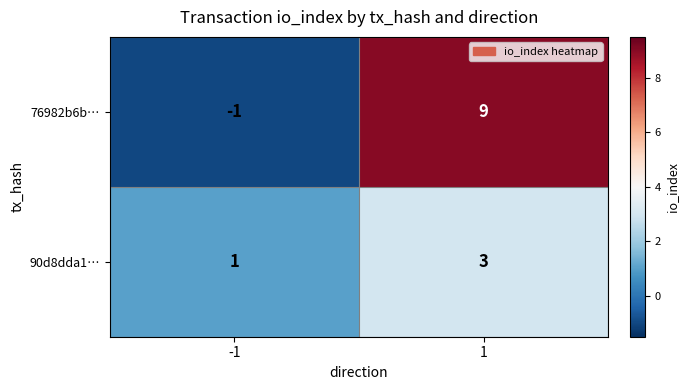

What is the difference between the highest and lowest values at -1?

2